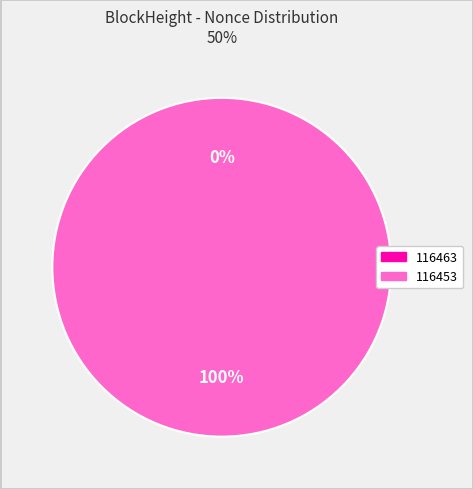

How many segments does this pie chart have?

2